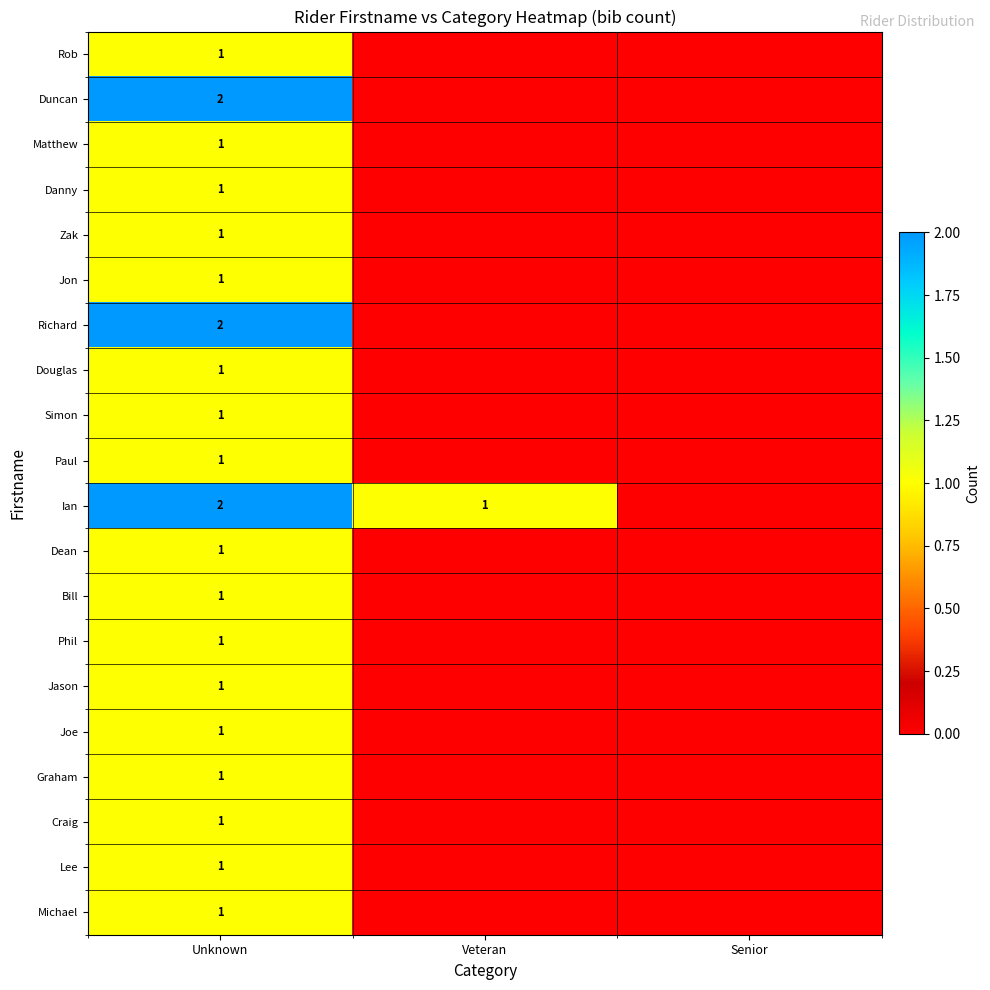

The value of Duncan at Unknown is 0. True or false?

False